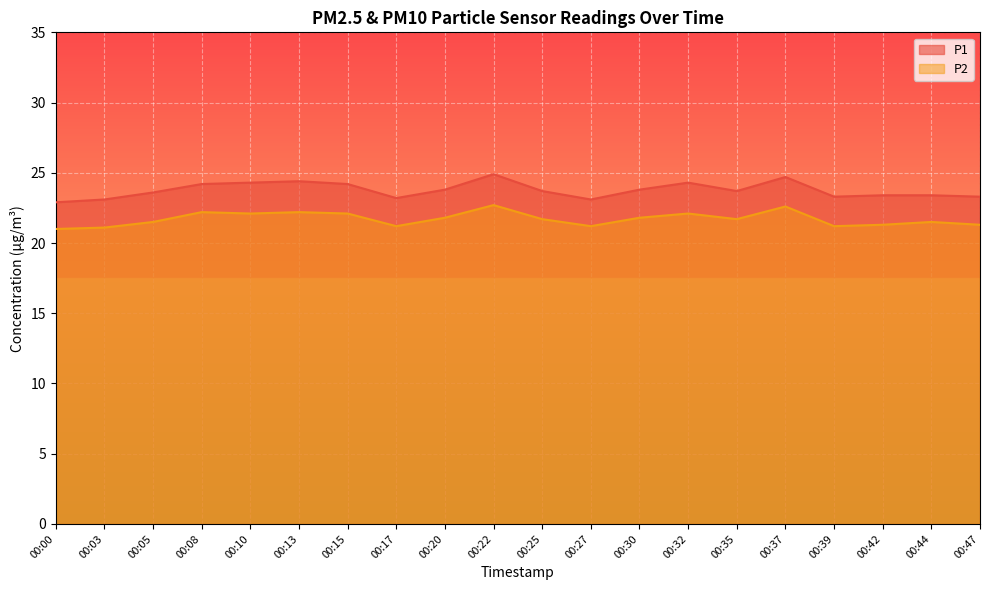

What is the highest value of the P1 series?

24.9